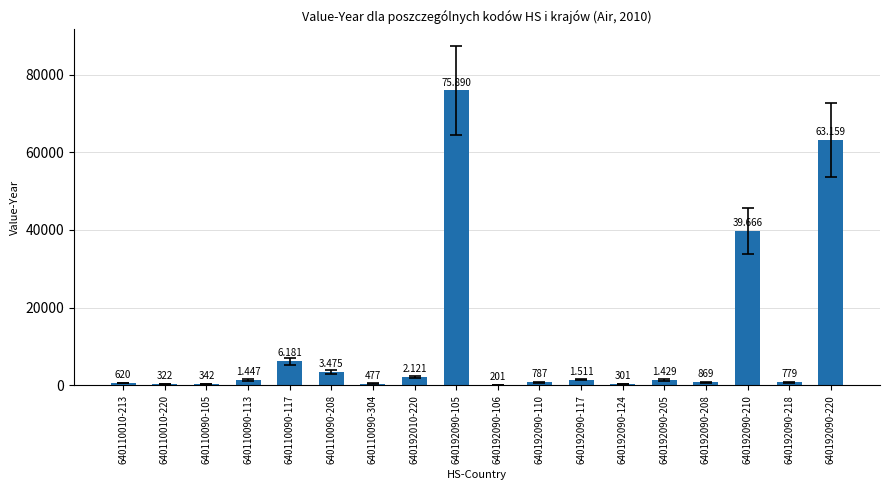

At which category does the chart reach its minimum across all series?

640192090-106